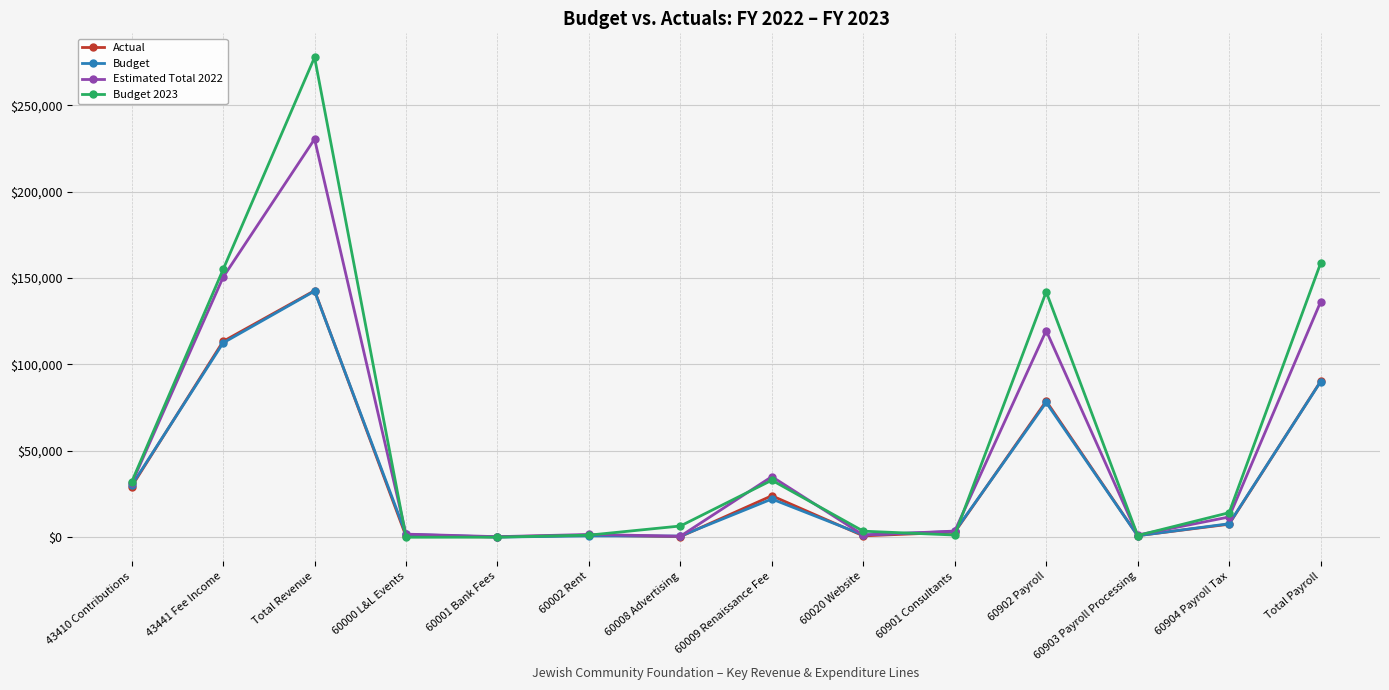

Where is the first local maximum for Actual?

Total Revenue